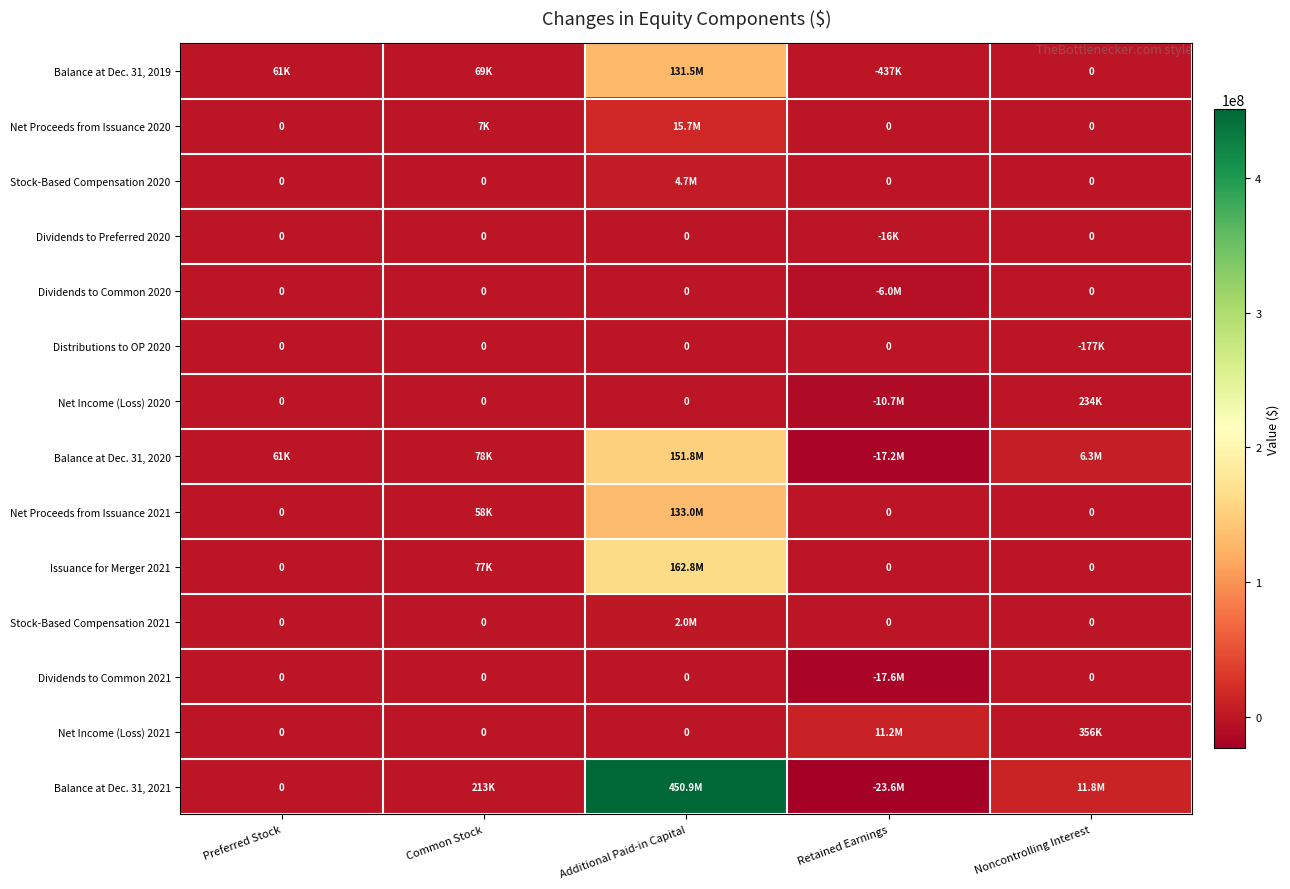

What is the maximum value shown in the chart?

450916000